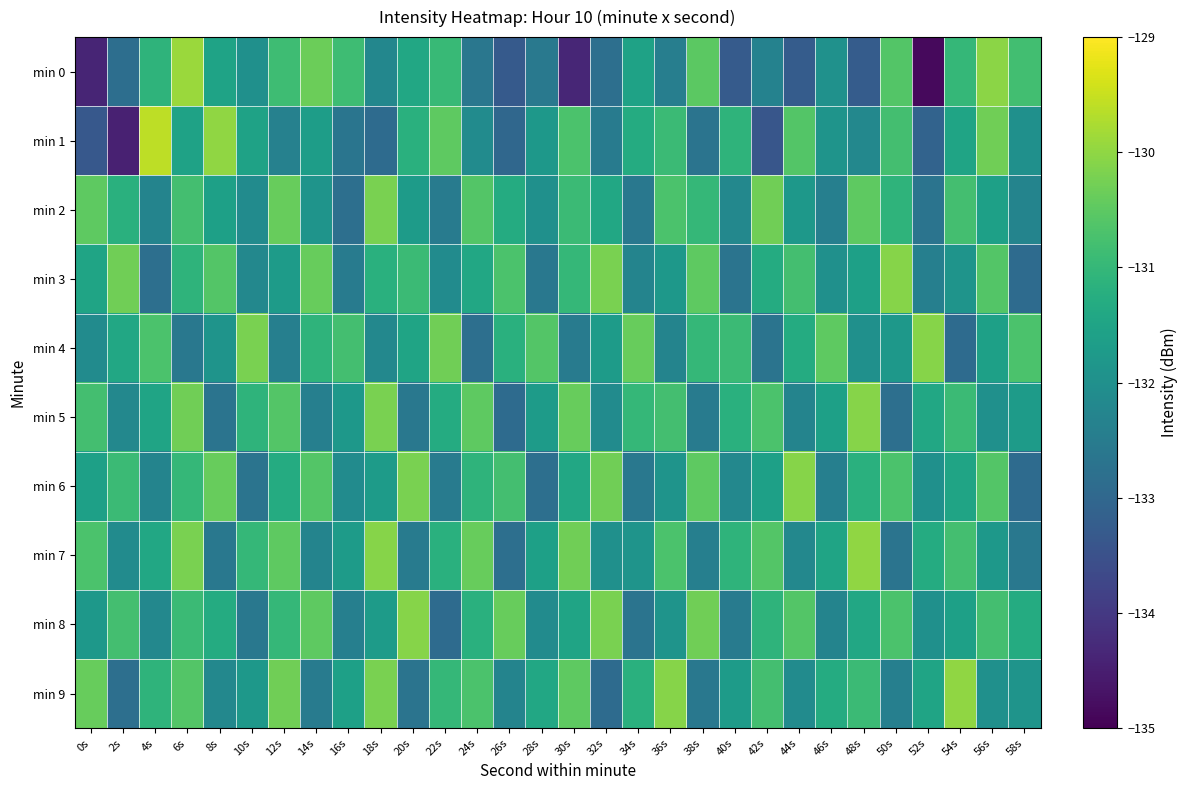

Reading right to left, what are all the values shown in this chart?

min 0: 58s=-130.8	56s=-130.1	54s=-131.0	52s=-134.9	50s=-130.6	48s=-133.3	46s=-132.0	44s=-133.2	42s=-132.3	40s=-133.3	38s=-130.5	36s=-132.4	34s=-131.5	32s=-132.8	30s=-134.4	28s=-132.6	26s=-133.3	24s=-132.6	22s=-131.0	20s=-131.4	18s=-132.2	16s=-130.9	14s=-130.3	12s=-130.9	10s=-132.0	8s=-131.5	6s=-129.9	4s=-131.1	2s=-132.8	0s=-134.4
min 1: 58s=-132.0	56s=-130.3	54s=-131.5	52s=-133.1	50s=-130.8	48s=-132.2	46s=-131.9	44s=-130.6	42s=-133.4	40s=-131.1	38s=-132.7	36s=-130.9	34s=-131.3	32s=-132.5	30s=-130.7	28s=-131.8	26s=-133.0	24s=-132.1	22s=-130.5	20s=-131.2	18s=-132.9	16s=-132.7	14s=-131.6	12s=-132.4	10s=-131.6	8s=-130.0	6s=-131.5	4s=-129.6	2s=-134.4	0s=-133.3
min 2: 58s=-132.3	56s=-131.6	54s=-130.8	52s=-132.7	50s=-131.1	48s=-130.5	46s=-132.4	44s=-131.8	42s=-130.3	40s=-132.2	38s=-131.0	36s=-130.7	34s=-132.6	32s=-131.4	30s=-130.9	28s=-132.0	26s=-131.3	24s=-130.6	22s=-132.5	20s=-131.7	18s=-130.2	16s=-132.8	14s=-131.9	12s=-130.4	10s=-132.1	8s=-131.6	6s=-130.8	4s=-132.3	2s=-131.2	0s=-130.5
min 3: 58s=-132.9	56s=-130.6	54s=-131.9	52s=-132.4	50s=-130.1	48s=-131.6	46s=-132.0	44s=-130.8	42s=-131.3	40s=-132.7	38s=-130.5	36s=-131.8	34s=-132.3	32s=-130.2	30s=-131.0	28s=-132.6	26s=-130.7	24s=-131.4	22s=-132.1	20s=-130.9	18s=-131.2	16s=-132.5	14s=-130.4	12s=-131.7	10s=-132.2	8s=-130.6	6s=-131.1	4s=-132.8	2s=-130.3	0s=-131.5
min 4: 58s=-130.7	56s=-131.6	54s=-132.9	52s=-130.1	50s=-131.8	48s=-132.0	46s=-130.5	44s=-131.3	42s=-132.7	40s=-130.9	38s=-131.0	36s=-132.3	34s=-130.4	32s=-131.7	30s=-132.5	28s=-130.6	26s=-131.2	24s=-132.8	22s=-130.3	20s=-131.5	18s=-132.2	16s=-130.8	14s=-131.1	12s=-132.4	10s=-130.2	8s=-131.9	6s=-132.6	4s=-130.7	2s=-131.4	0s=-132.1
min 5: 58s=-131.7	56s=-132.0	54s=-130.9	52s=-131.4	50s=-132.8	48s=-130.1	46s=-131.6	44s=-132.3	42s=-130.7	40s=-131.2	38s=-132.5	36s=-130.8	34s=-131.0	32s=-132.1	30s=-130.4	28s=-131.7	26s=-132.9	24s=-130.5	22s=-131.3	20s=-132.6	18s=-130.2	16s=-131.8	14s=-132.4	12s=-130.6	10s=-131.1	8s=-132.7	6s=-130.3	4s=-131.5	2s=-132.2	0s=-130.8
min 6: 58s=-132.9	56s=-130.6	54s=-131.5	52s=-132.0	50s=-130.7	48s=-131.2	46s=-132.4	44s=-130.1	42s=-131.6	40s=-132.2	38s=-130.5	36s=-131.9	34s=-132.6	32s=-130.3	30s=-131.4	28s=-132.8	26s=-130.8	24s=-131.1	22s=-132.5	20s=-130.2	18s=-131.7	16s=-132.1	14s=-130.6	12s=-131.3	10s=-132.7	8s=-130.4	6s=-131.0	4s=-132.3	2s=-130.9	0s=-131.6
min 7: 58s=-132.6	56s=-131.8	54s=-130.8	52s=-131.3	50s=-132.7	48s=-130.0	46s=-131.5	44s=-132.2	42s=-130.6	40s=-131.1	38s=-132.4	36s=-130.7	34s=-131.9	32s=-132.0	30s=-130.3	28s=-131.6	26s=-132.8	24s=-130.4	22s=-131.2	20s=-132.5	18s=-130.1	16s=-131.7	14s=-132.3	12s=-130.5	10s=-131.0	8s=-132.6	6s=-130.2	4s=-131.4	2s=-132.1	0s=-130.7
min 8: 58s=-131.3	56s=-130.8	54s=-131.6	52s=-132.0	50s=-130.7	48s=-131.4	46s=-132.3	44s=-130.6	42s=-131.1	40s=-132.5	38s=-130.3	36s=-131.9	34s=-132.7	32s=-130.2	30s=-131.5	28s=-132.1	26s=-130.4	24s=-131.2	22s=-132.9	20s=-130.1	18s=-131.7	16s=-132.4	14s=-130.5	12s=-131.0	10s=-132.6	8s=-131.3	6s=-130.9	4s=-132.2	2s=-130.8	0s=-131.8
min 9: 58s=-131.9	56s=-132.0	54s=-130.0	52s=-131.5	50s=-132.4	48s=-130.9	46s=-131.3	44s=-132.1	42s=-130.8	40s=-131.7	38s=-132.6	36s=-130.1	34s=-131.2	32s=-132.9	30s=-130.5	28s=-131.4	26s=-132.3	24s=-130.7	22s=-131.0	20s=-132.7	18s=-130.2	16s=-131.6	14s=-132.5	12s=-130.3	10s=-131.8	8s=-132.2	6s=-130.6	4s=-131.1	2s=-132.8	0s=-130.4